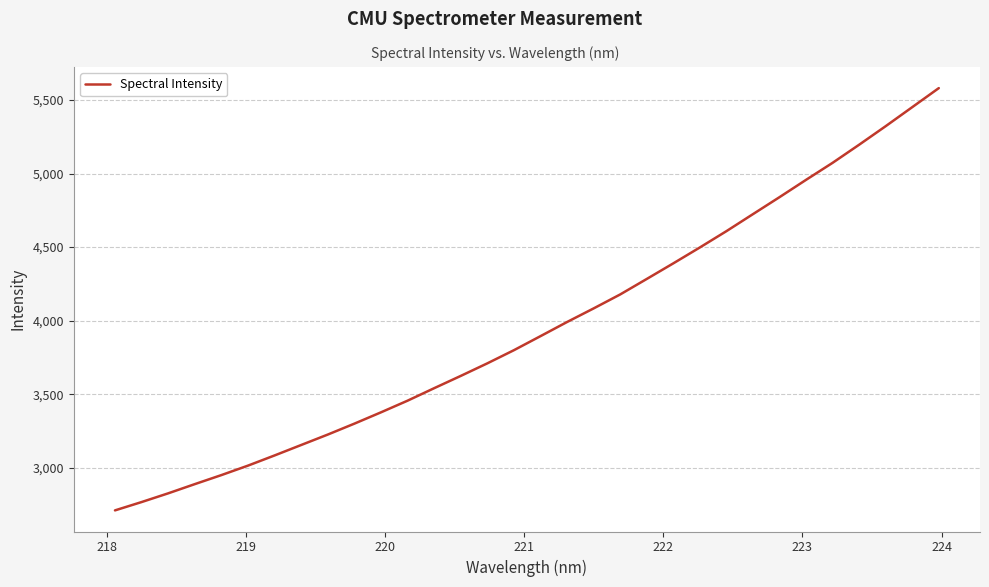

What is the greatest value displayed?

5581.1